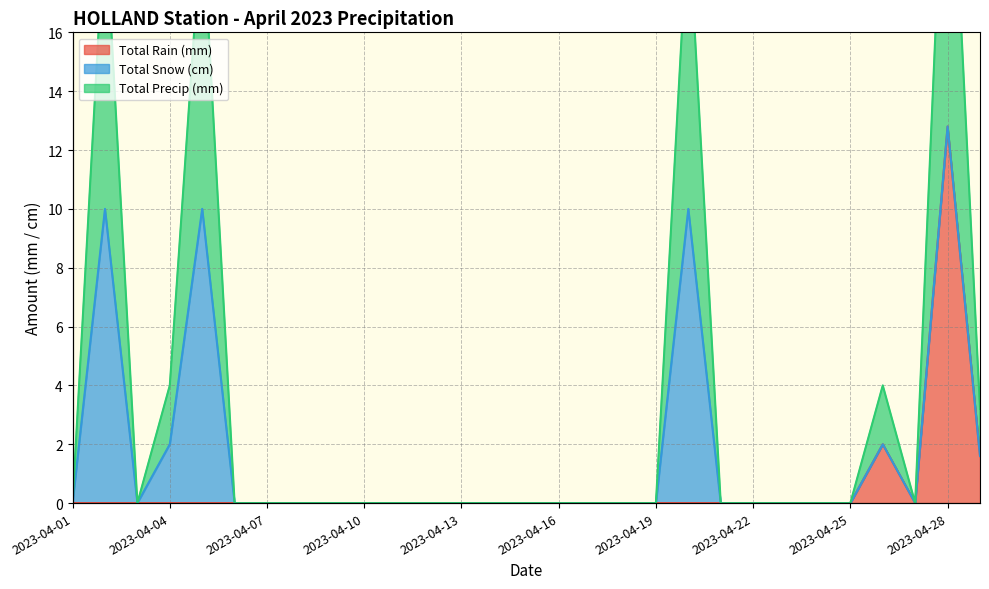

Is the value of Total Precip (mm) at 2023-04-22 greater than the value of Total Rain (mm) at 2023-04-03?

No